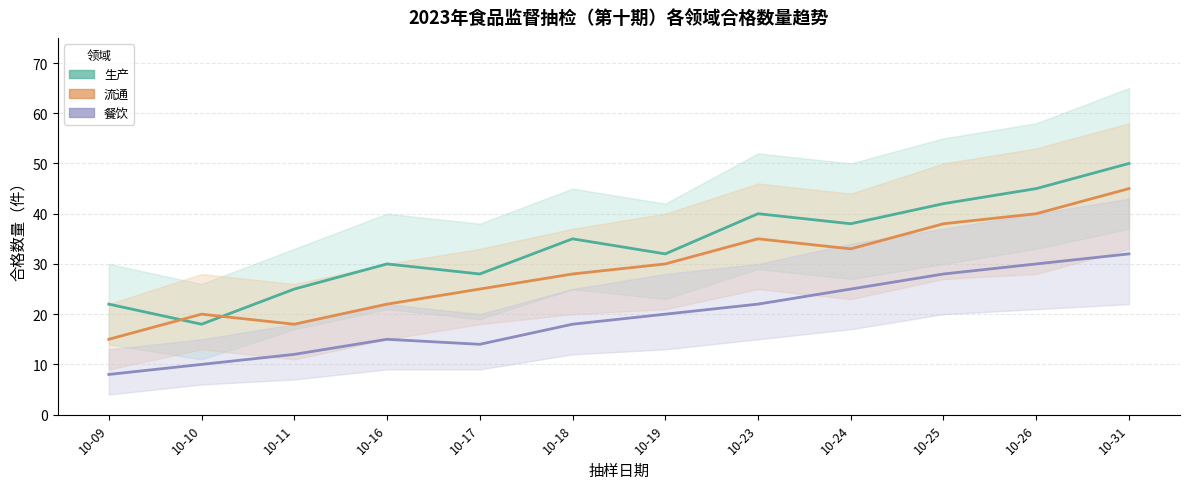

Which series changed the most between 10-11 and 10-19?

流通